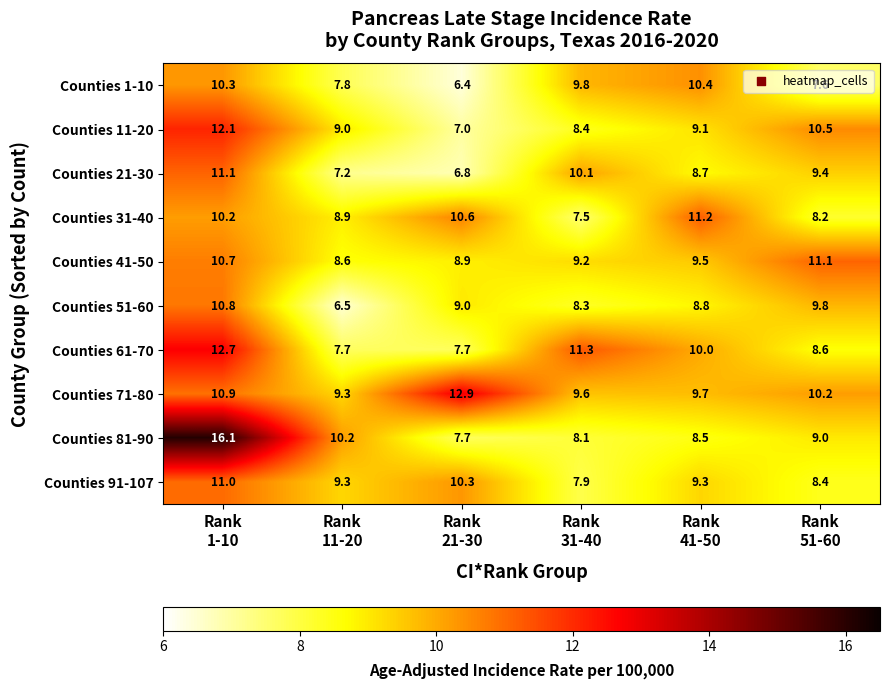

Which series has the largest range (max minus min)?

Counties 81-90